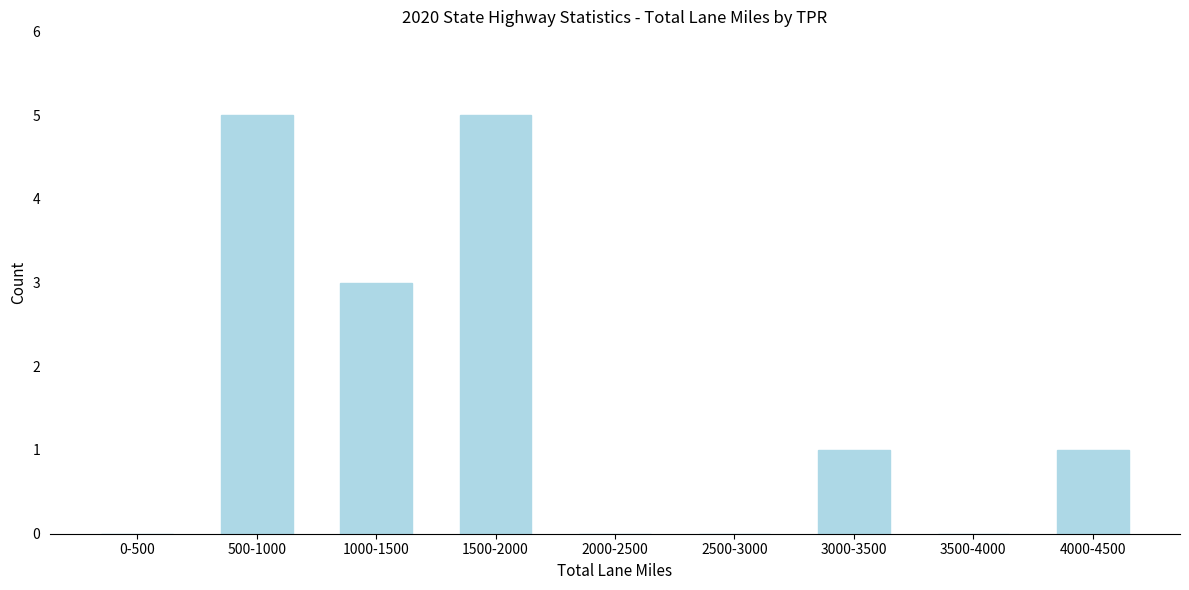

Reading left to right, extract all data points from this chart.

0-500=0	500-1000=5	1000-1500=3	1500-2000=5	2000-2500=0	2500-3000=0	3000-3500=1	3500-4000=0	4000-4500=1